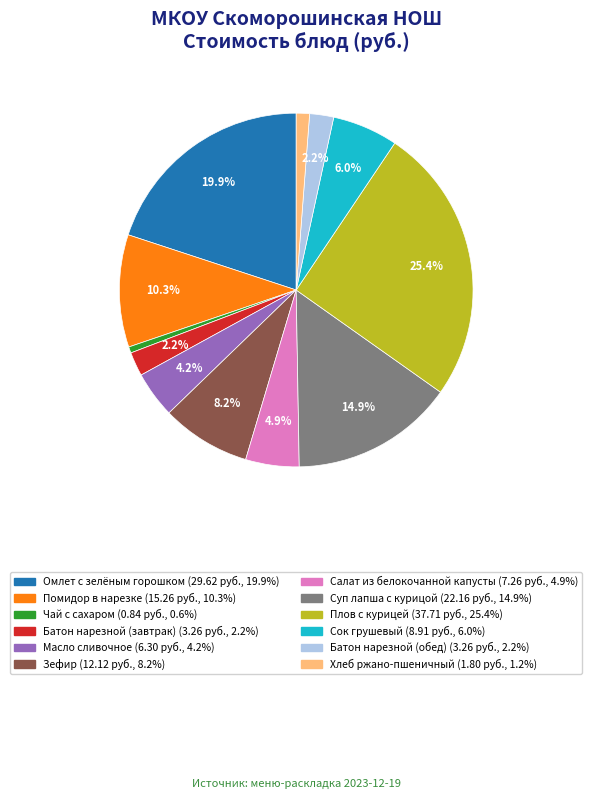

Combined, what portion of the pie is Масло сливочное and Батон нарезной (завтрак)?

6.4%